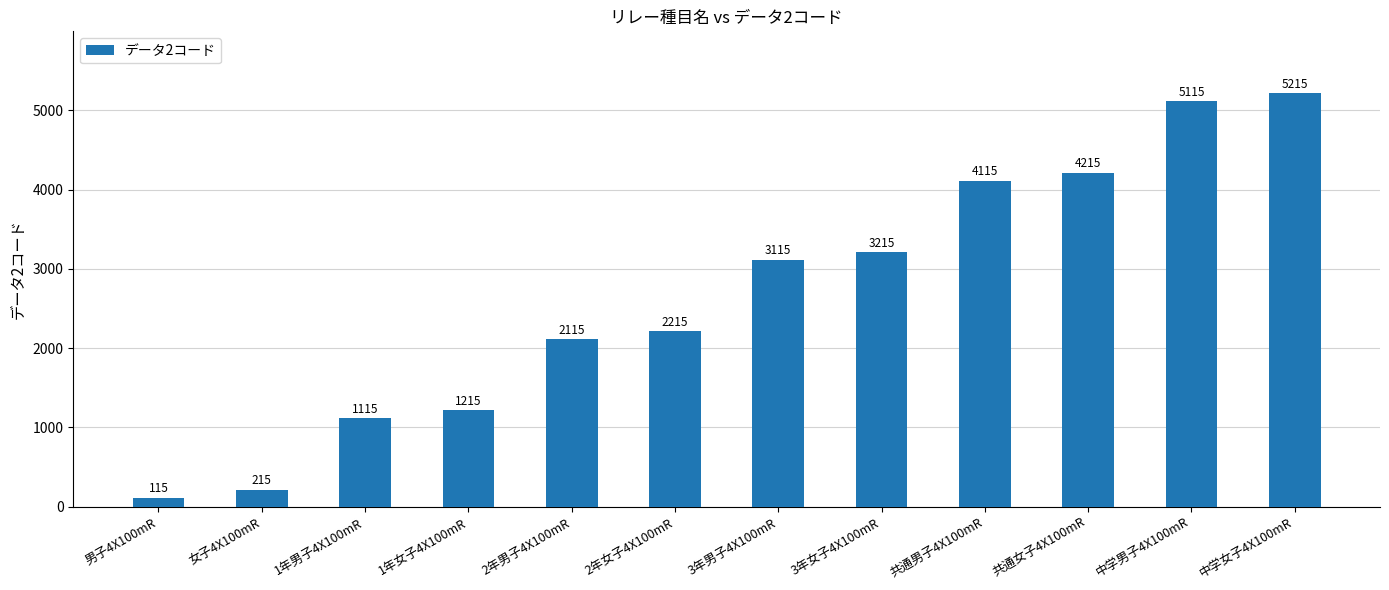

Which label corresponds to the largest value in the chart?

中学女子4X100mR